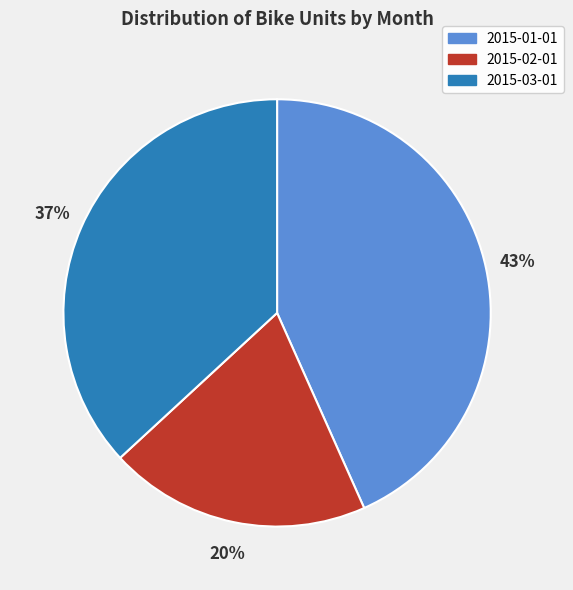

Which slice is the largest?

2015-01-01